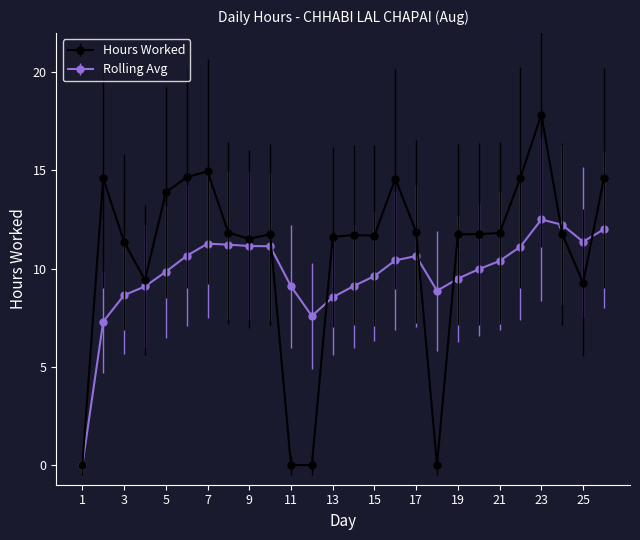

What is the greatest value displayed?

17.8